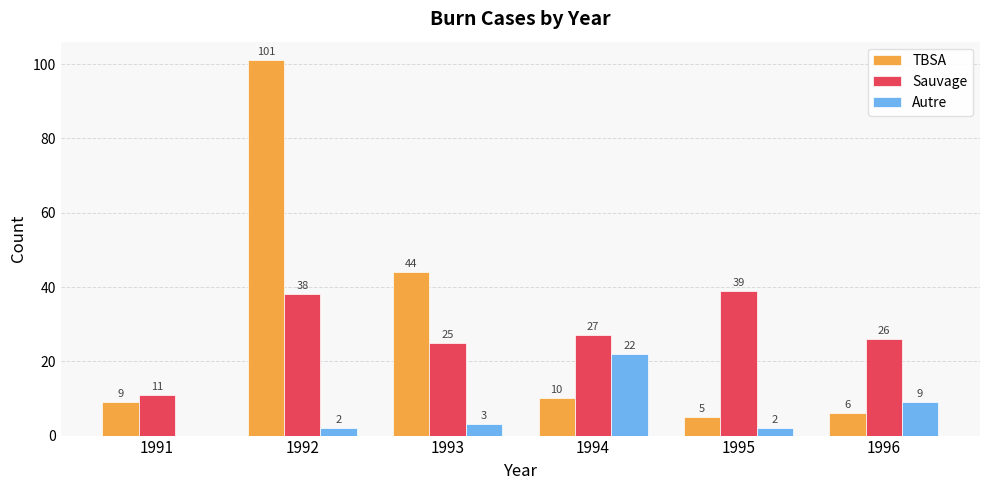

Reading left to right, transcribe all the data shown in this chart.

TBSA: 9	101	44	10	5	6
Sauvage: 11	38	25	27	39	26
Autre: 0	2	3	22	2	9